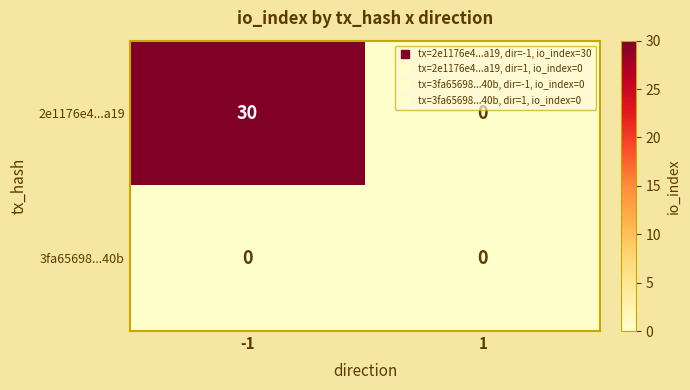

Between -1 and 1, which series saw the biggest shift?

2e1176e4...a19